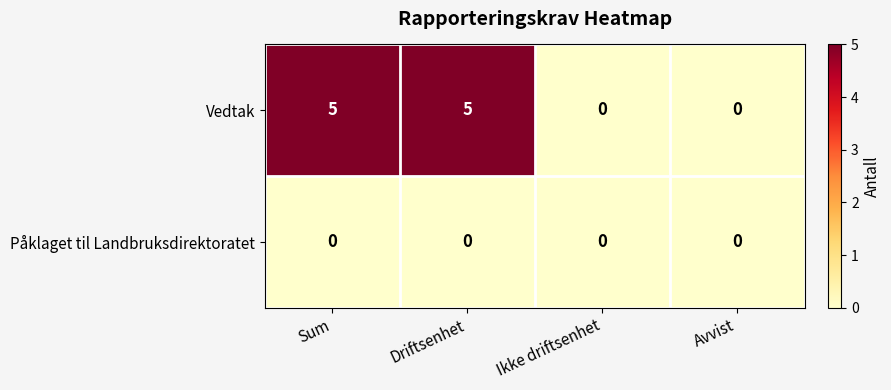

Reading left to right, what are all the values shown in this chart?

Vedtak: Sum=5	Driftsenhet=5	Ikke driftsenhet=0	Avvist=0
Påklaget til Landbruksdirektoratet: Sum=0	Driftsenhet=0	Ikke driftsenhet=0	Avvist=0